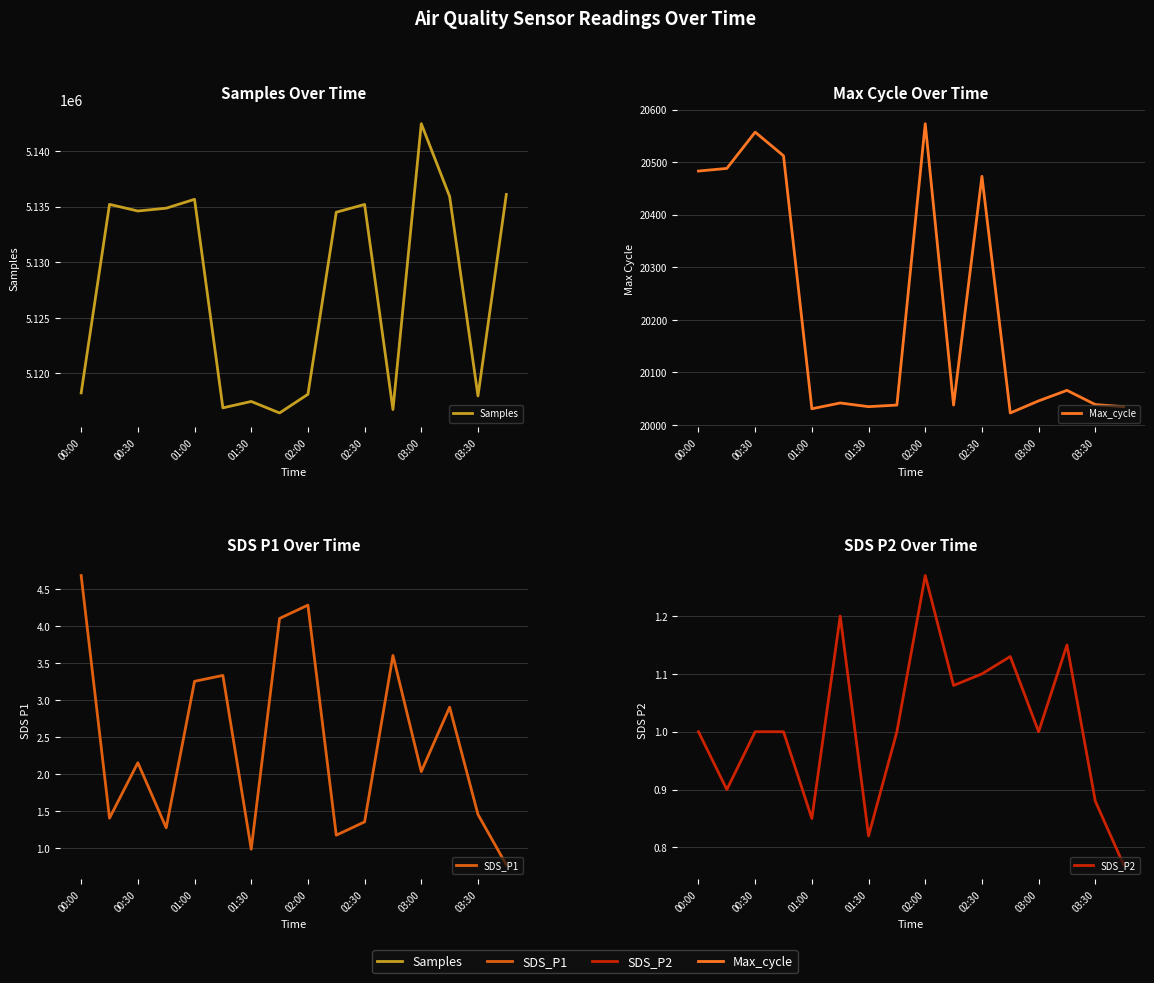

What is the average value of the Samples series?

5127903.1